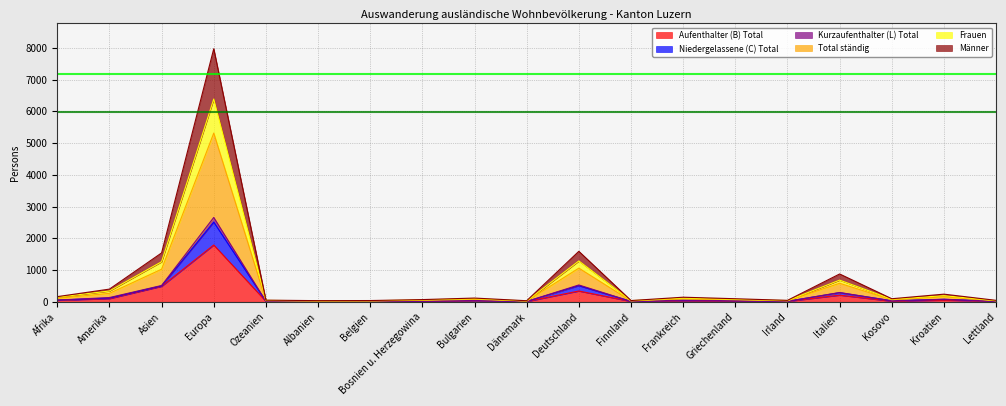

True or false: Total ständig has a value of 160 at Kroatien.

True